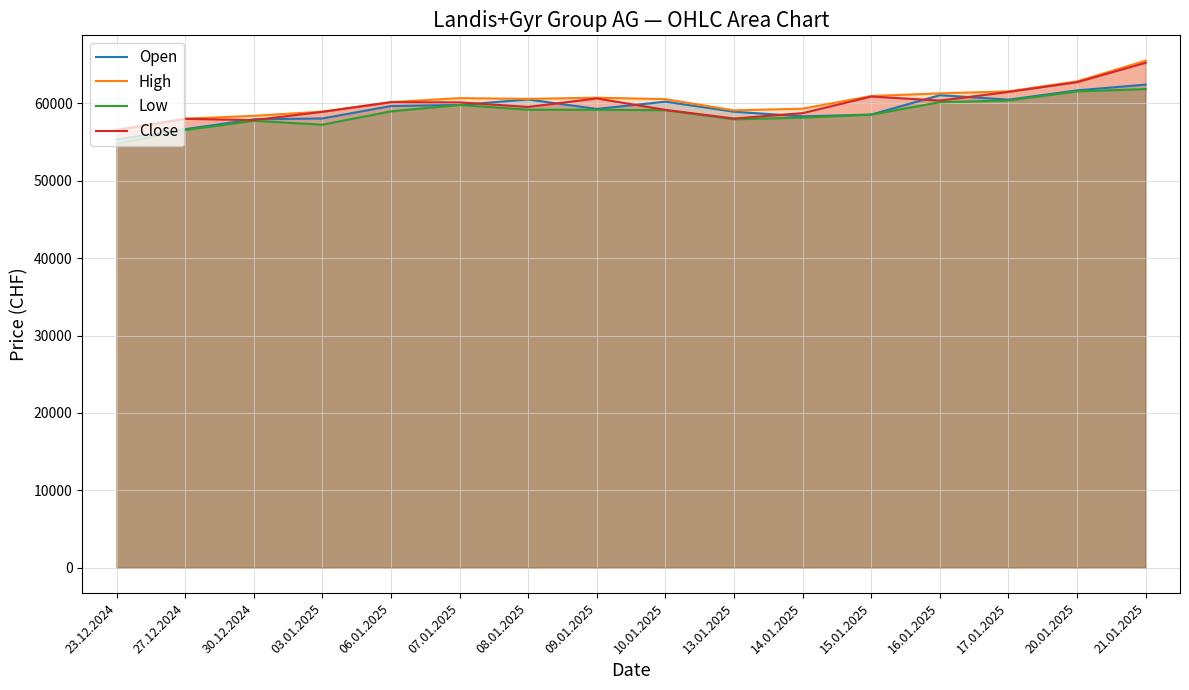

In High, how many points are lower than both neighbors (excluding endpoints)?

2